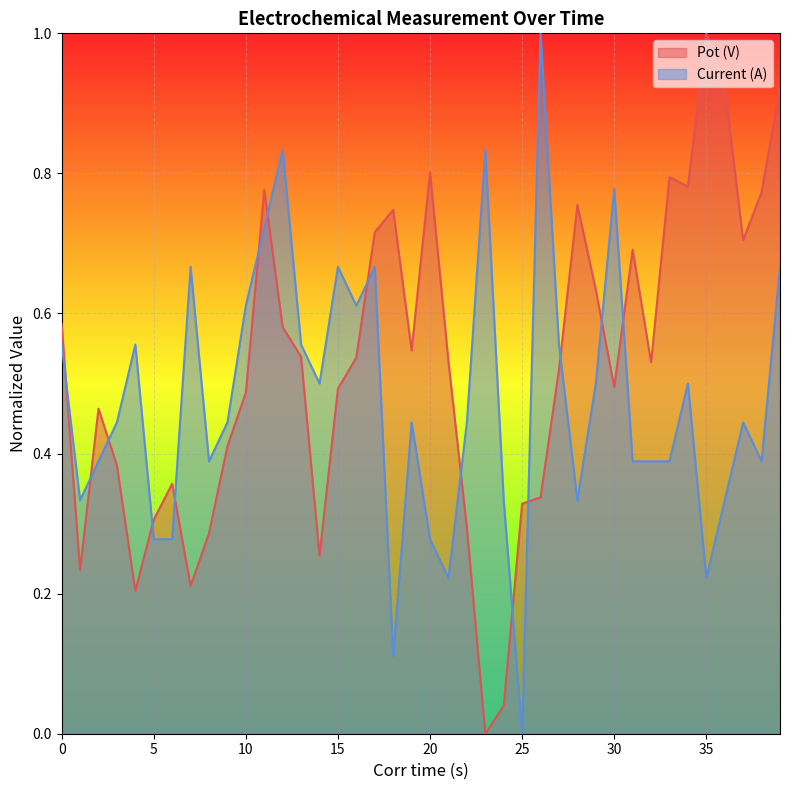

What are all the series names shown in the legend?

Pot (V), Current (A)